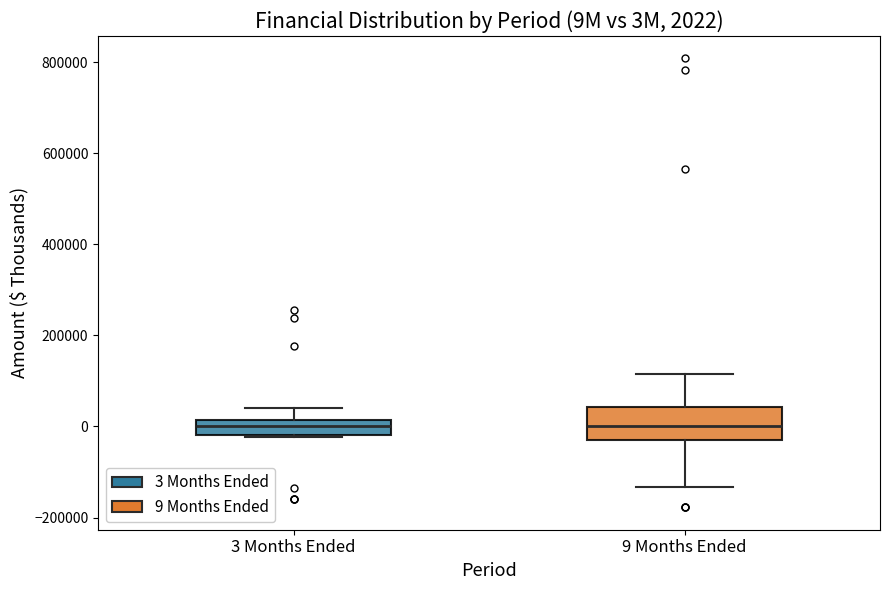

Which box is the tallest, from its lower edge to its upper edge?

9 Months Ended